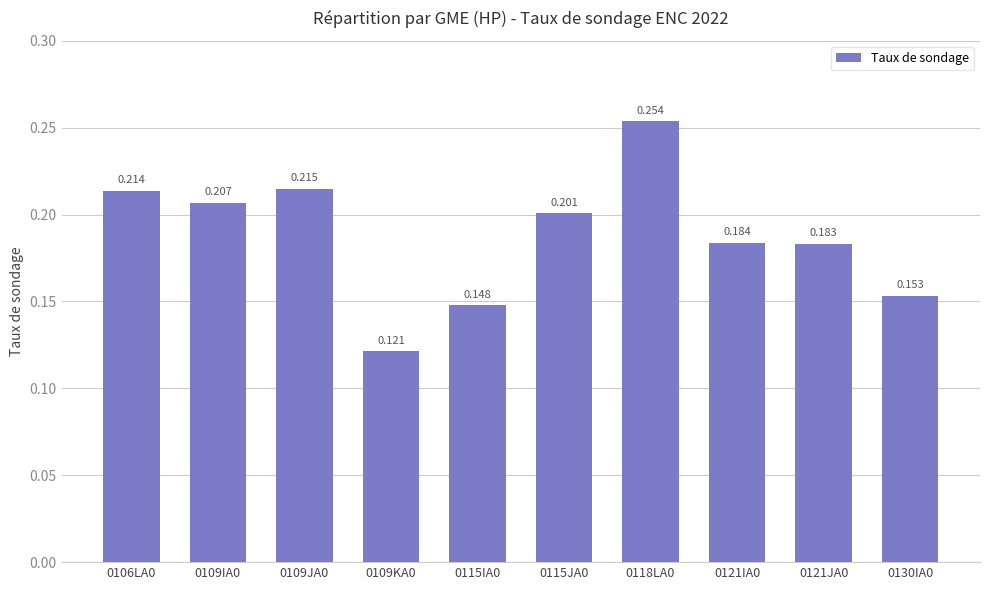

Count the number of categories in the chart.

10